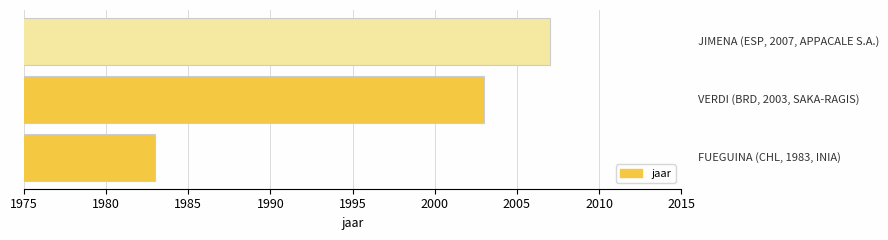

What is the minimum value shown in the chart?

1983